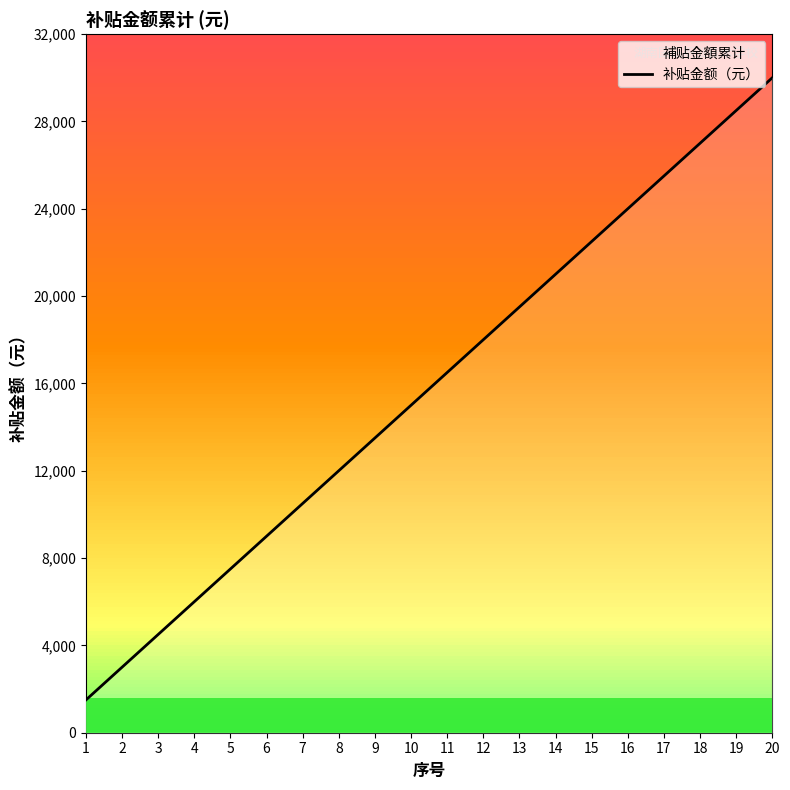

What is the smallest value displayed?

1500